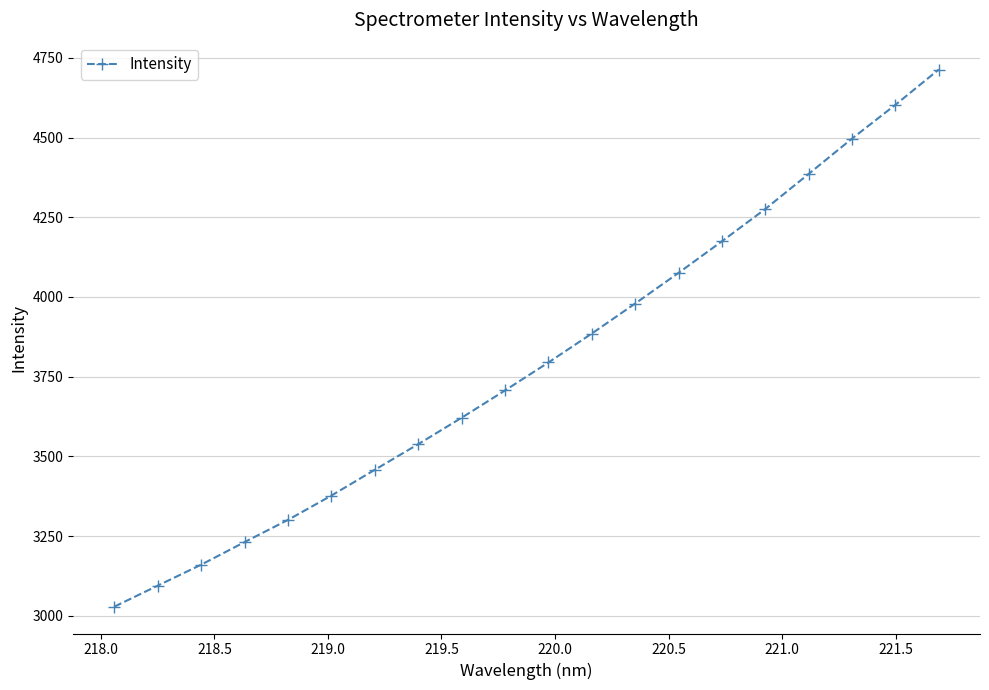

True or false: the data has more than 1 interior local peaks.

False